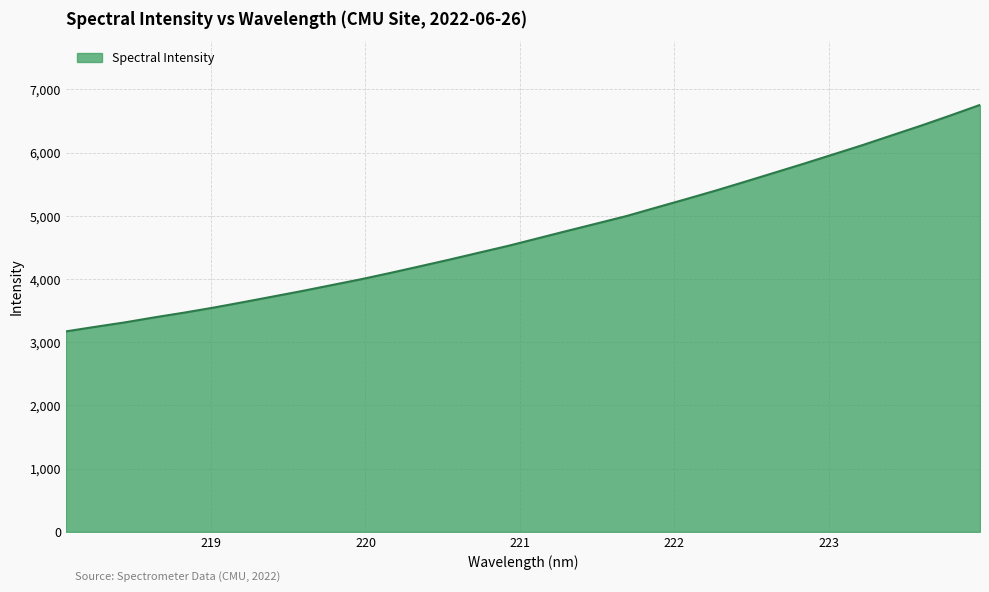

What is the minimum value shown in the chart?

3171.4